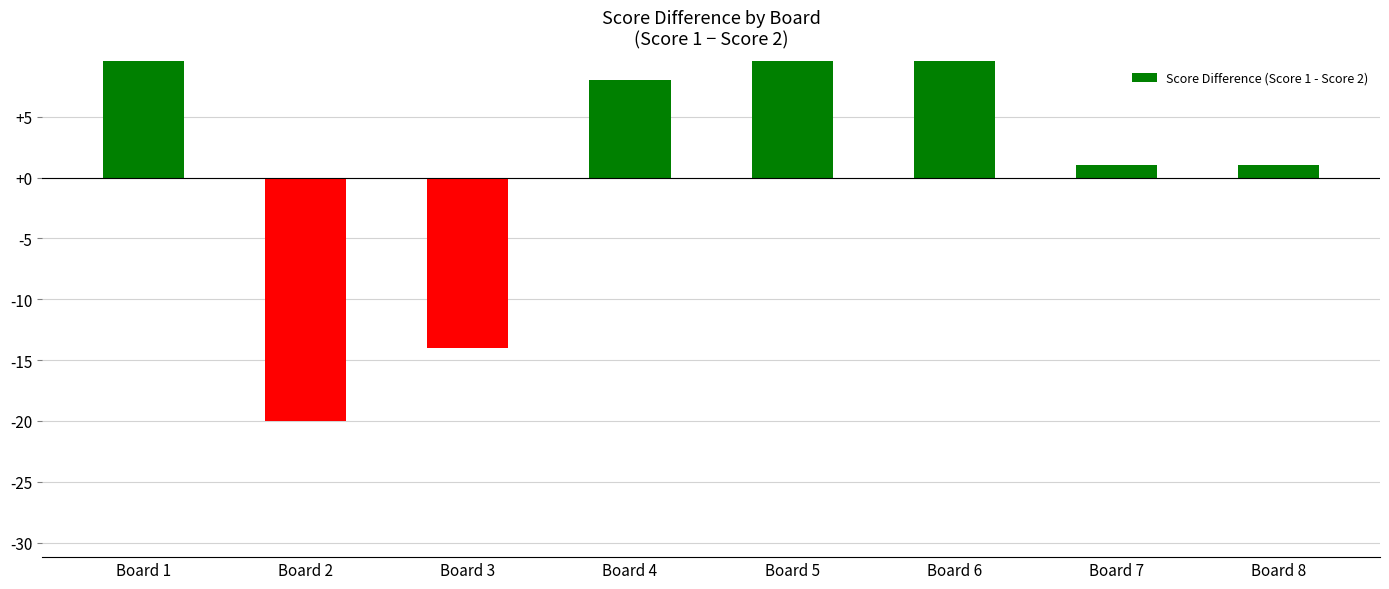

List the labels in order of value, smallest first.

Board 2, Board 3, Board 7, Board 8, Board 4, Board 1, Board 6, Board 5